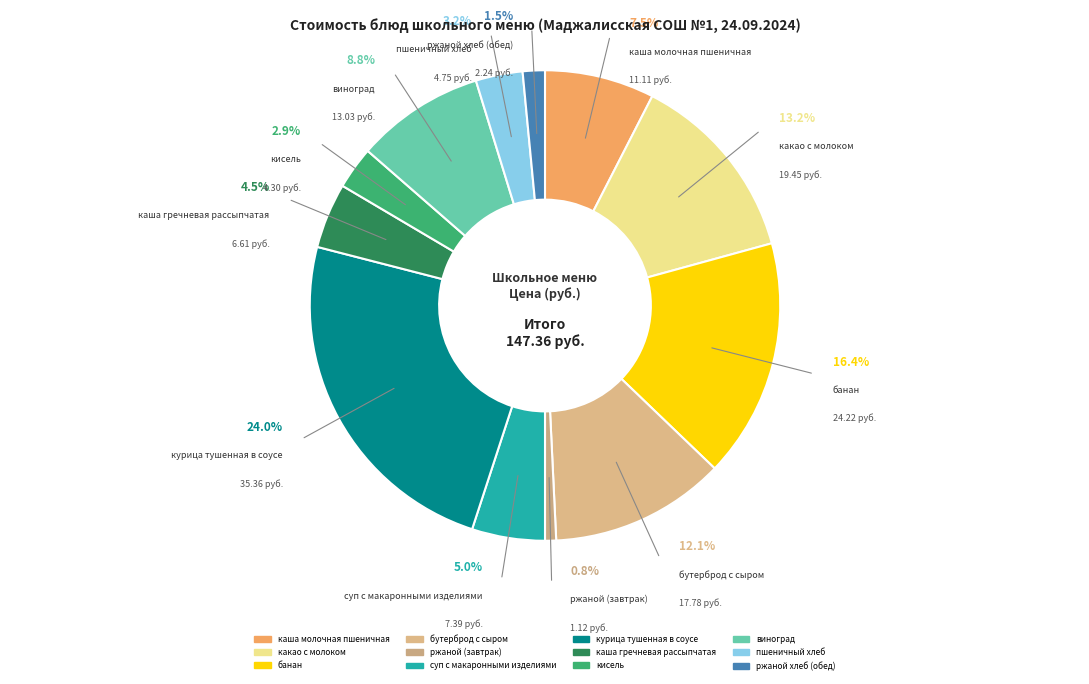

To the nearest percent, what is the average slice percentage?

8%